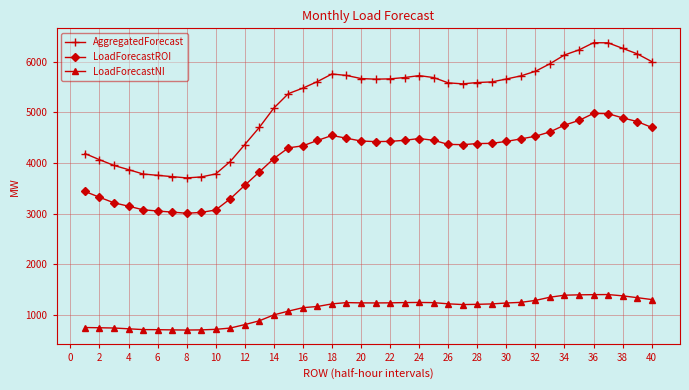

What are all the series names shown in the legend?

AggregatedForecast, LoadForecastROI, LoadForecastNI